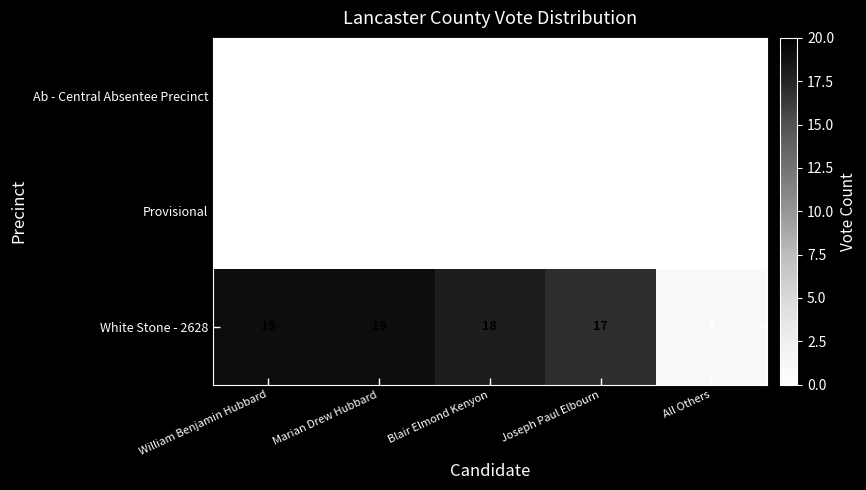

Reading right to left, extract all data points from this chart.

Ab - Central Absentee Precinct: All Others=0	Joseph Paul Elbourn=0	Blair Elmond Kenyon=0	Marian Drew Hubbard=0	William Benjamin Hubbard=0
Provisional: All Others=0	Joseph Paul Elbourn=0	Blair Elmond Kenyon=0	Marian Drew Hubbard=0	William Benjamin Hubbard=0
White Stone - 2628: All Others=1	Joseph Paul Elbourn=17	Blair Elmond Kenyon=18	Marian Drew Hubbard=19	William Benjamin Hubbard=19